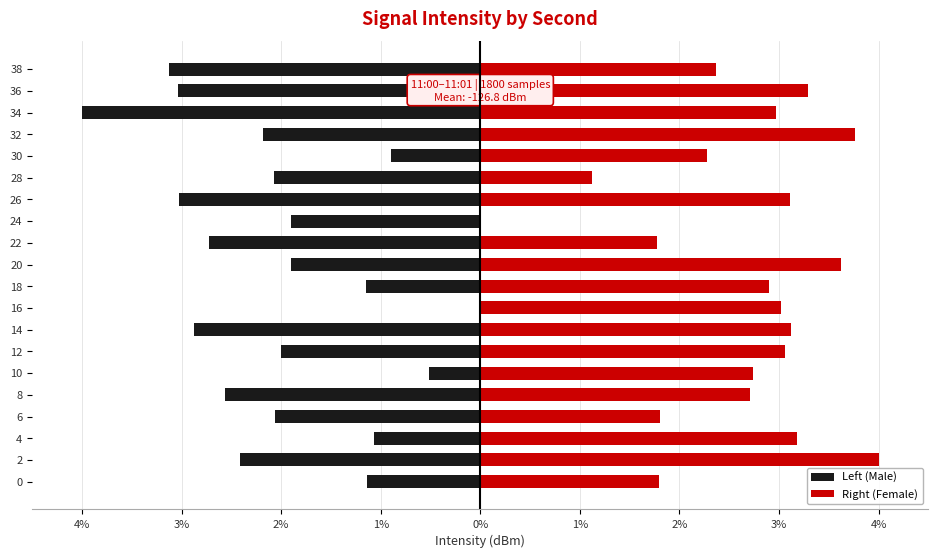

What is the smallest value displayed?

-4.0